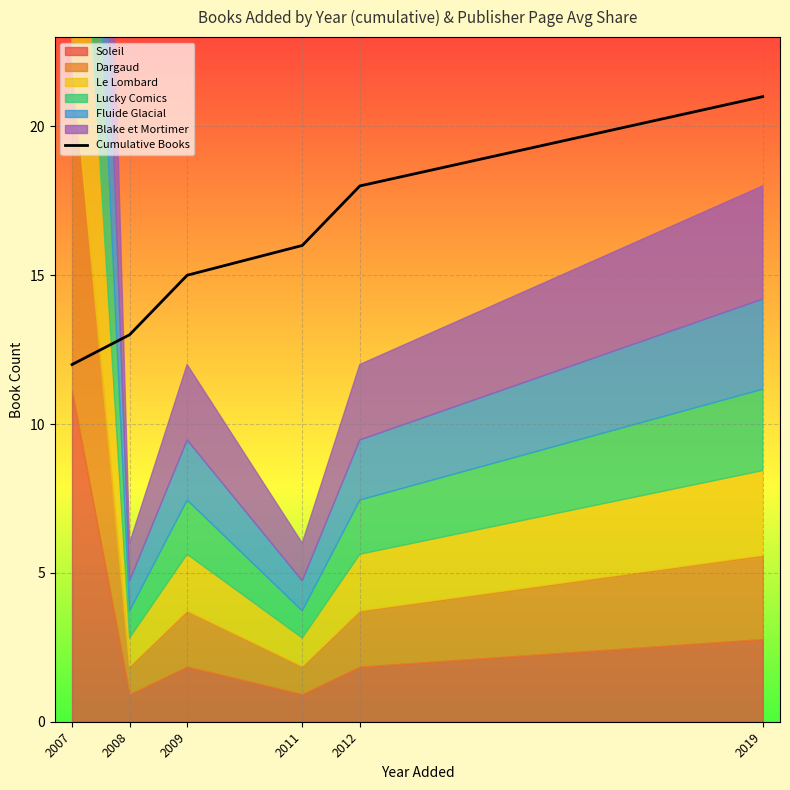

What is the minimum value shown in the chart?

12